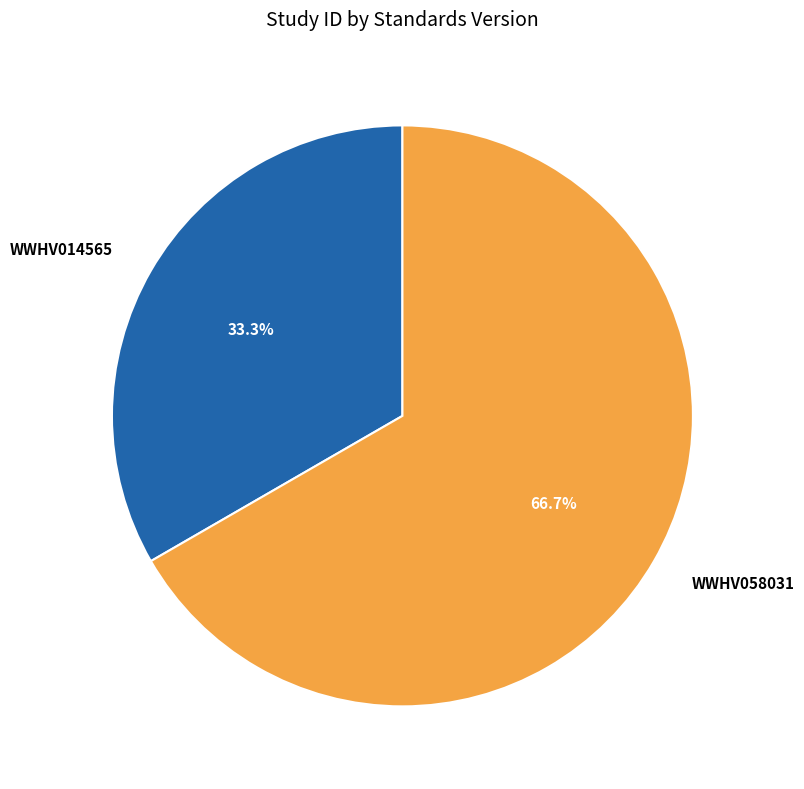

How many segments does this pie chart have?

2